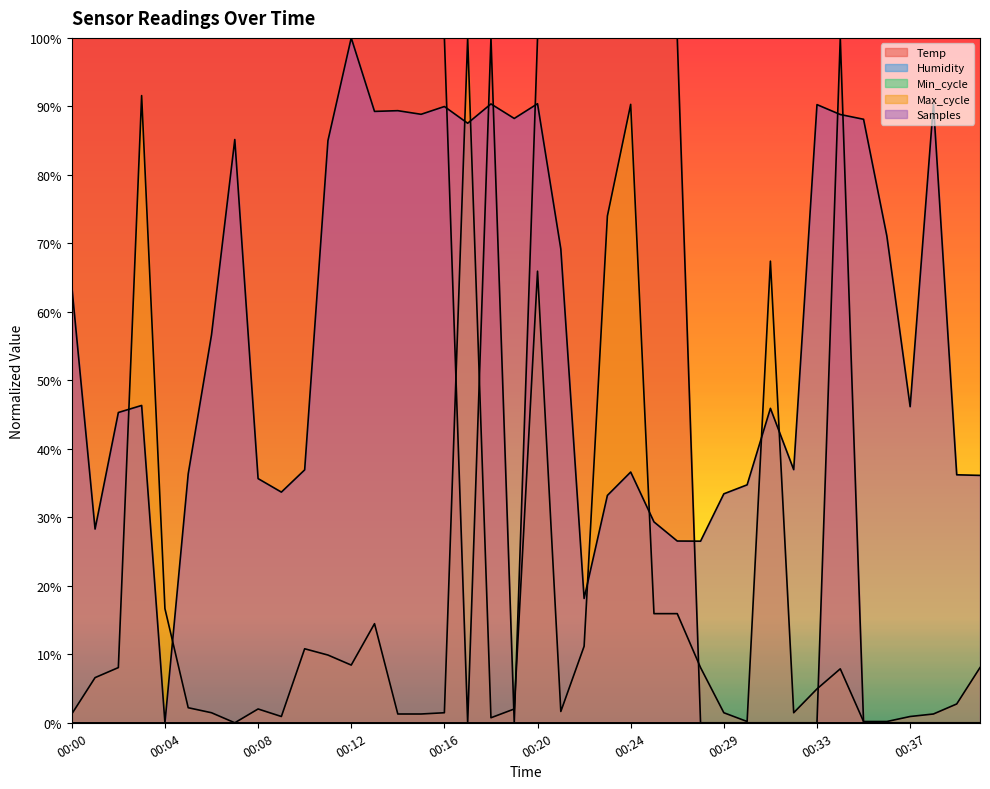

How many values in Temp are above zero?

26